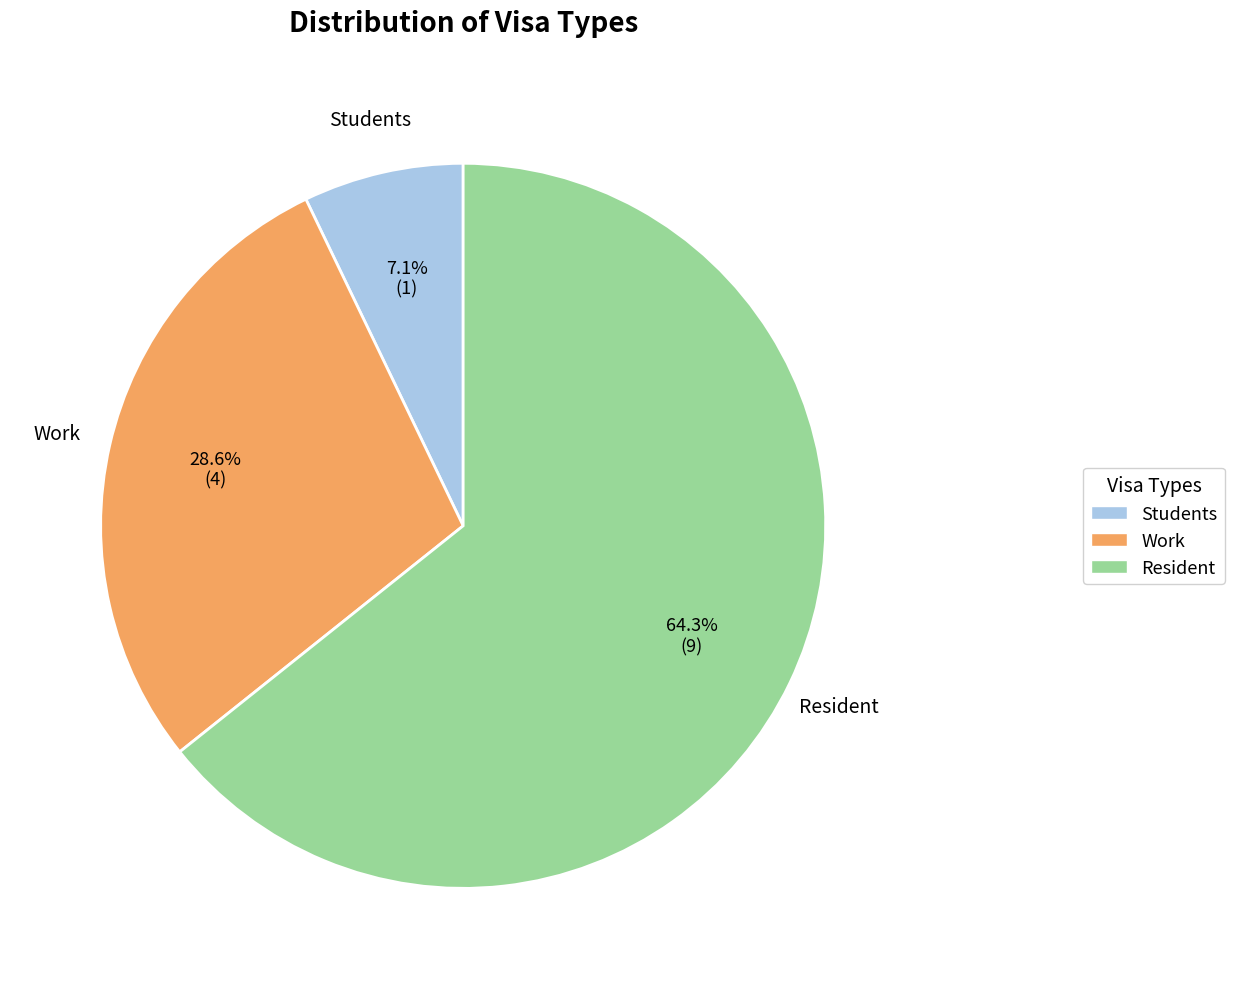

Is there any slice that represents more than half of the pie?

Yes